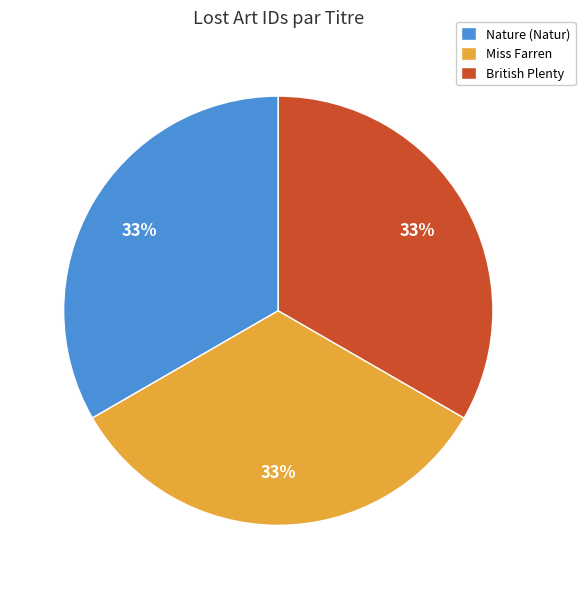

Is it true that Nature (Natur) is 26% of the pie?

False